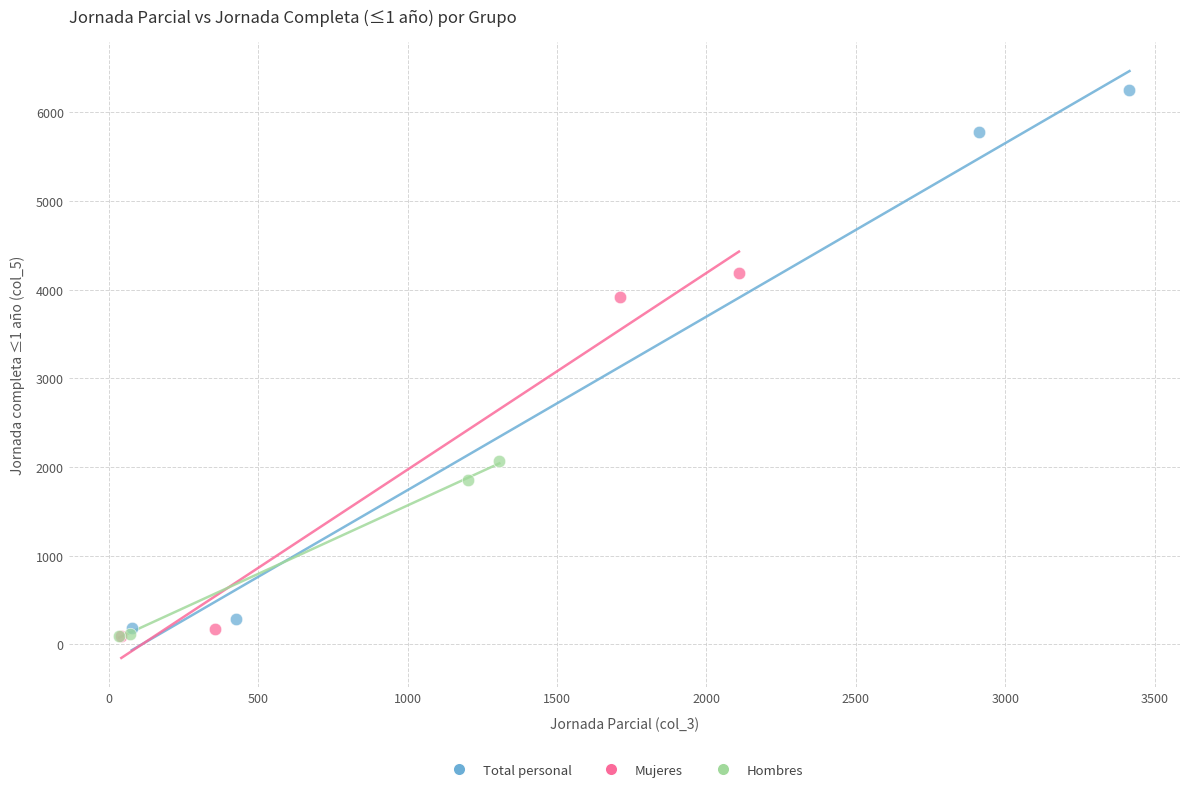

Which series has the largest Y range (max minus min)?

Total personal